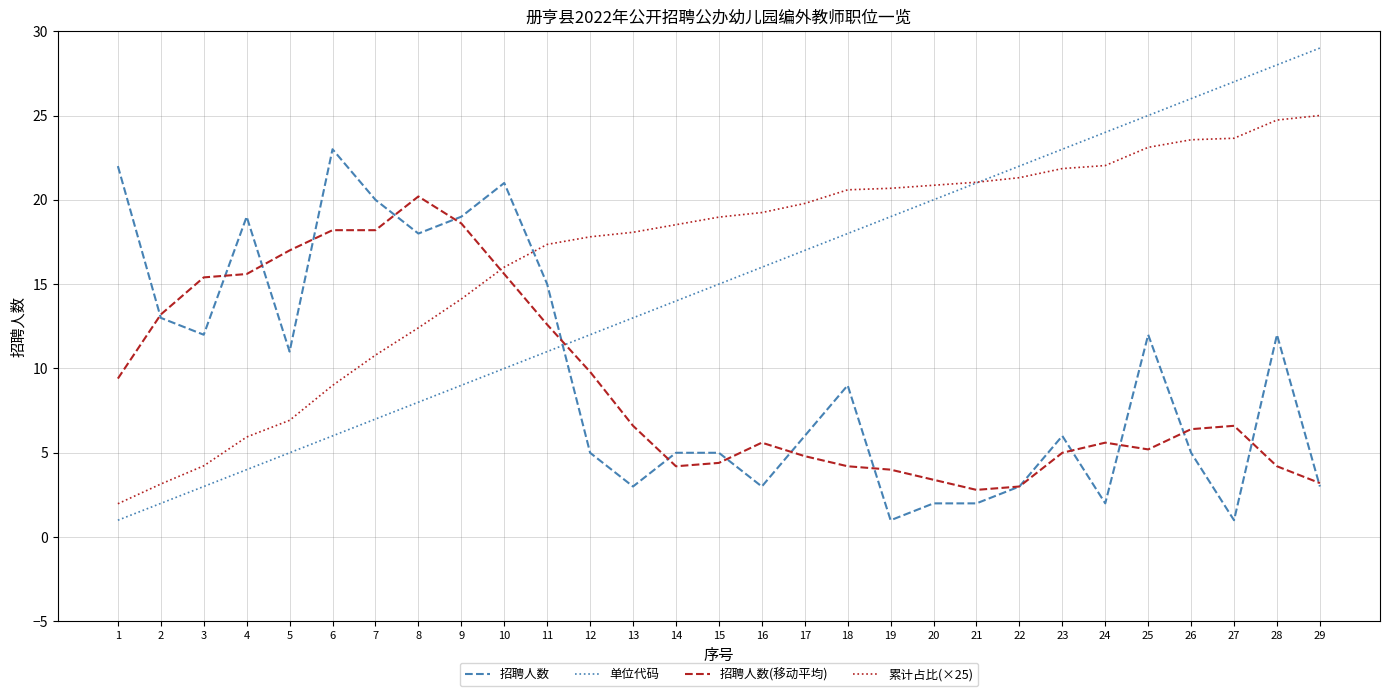

Is it true that 招聘人数(移动平均) equals 5.0 at 23?

True